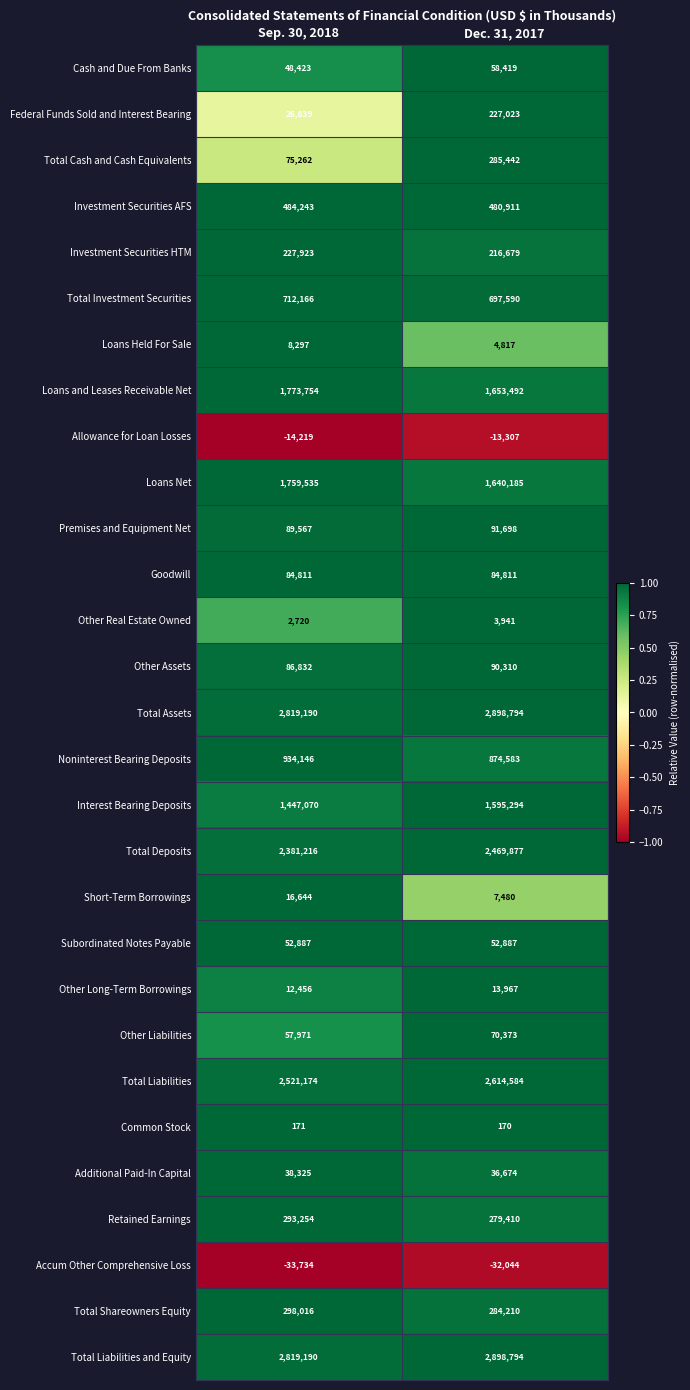

What is the lowest value of the Other Assets series?

86832